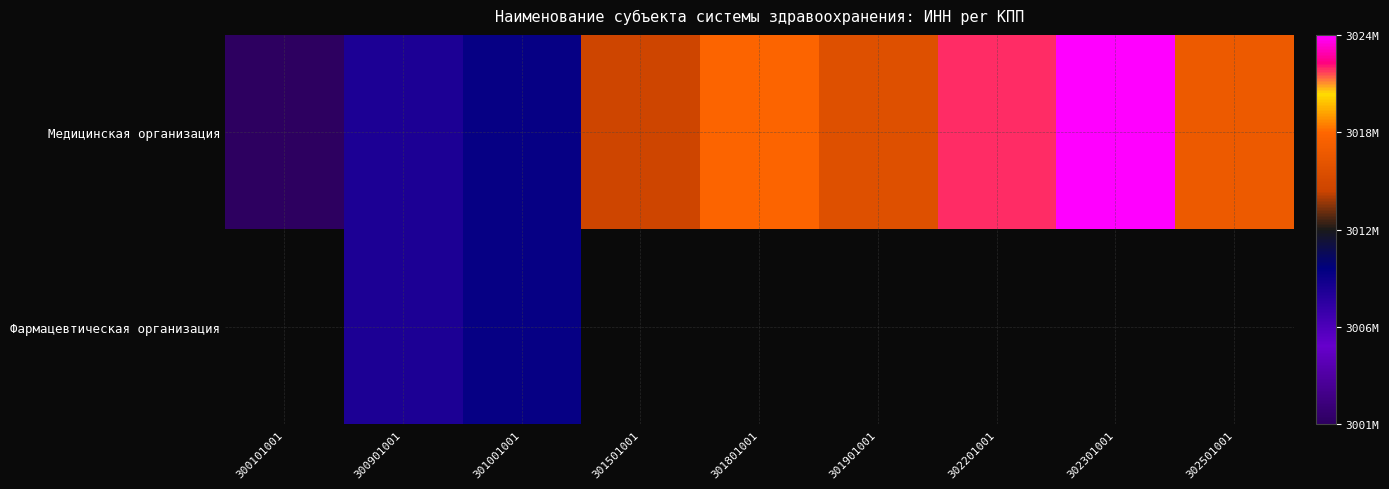

Is it true that Медицинская организация equals 4559236608.5 at 301001001?

False